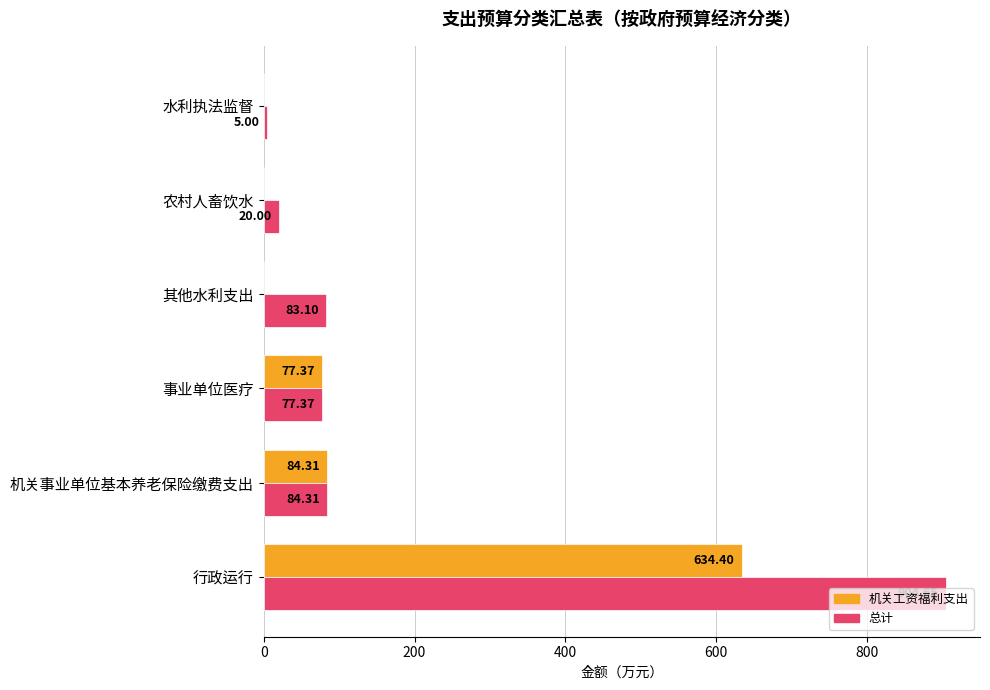

What is the sum of all 机关工资福利支出 values?

796.1